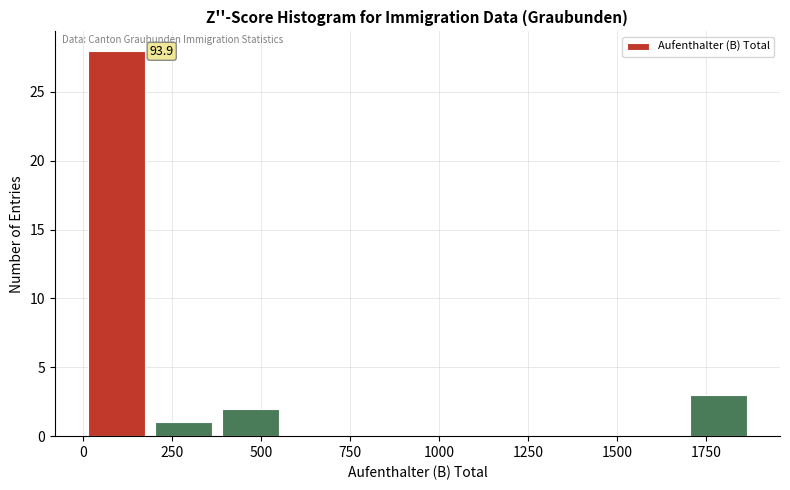

Around what value on the x-axis is the tallest bar? Give the approximate position of its centre, as read against the axis.

100